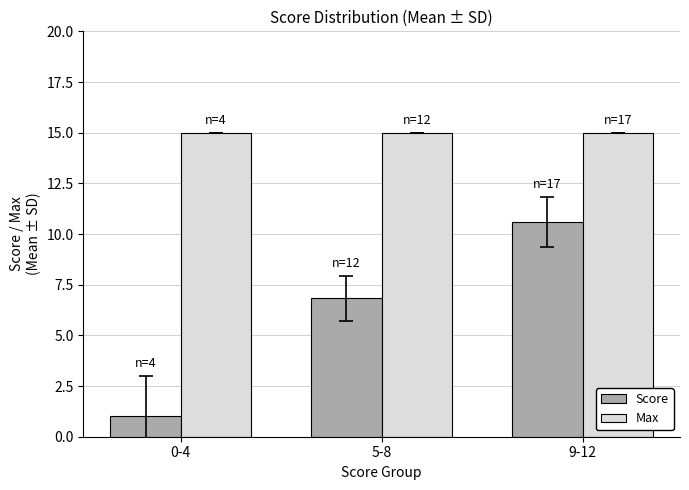

Rank the series at 9-12 from highest to lowest value.

Max, Score